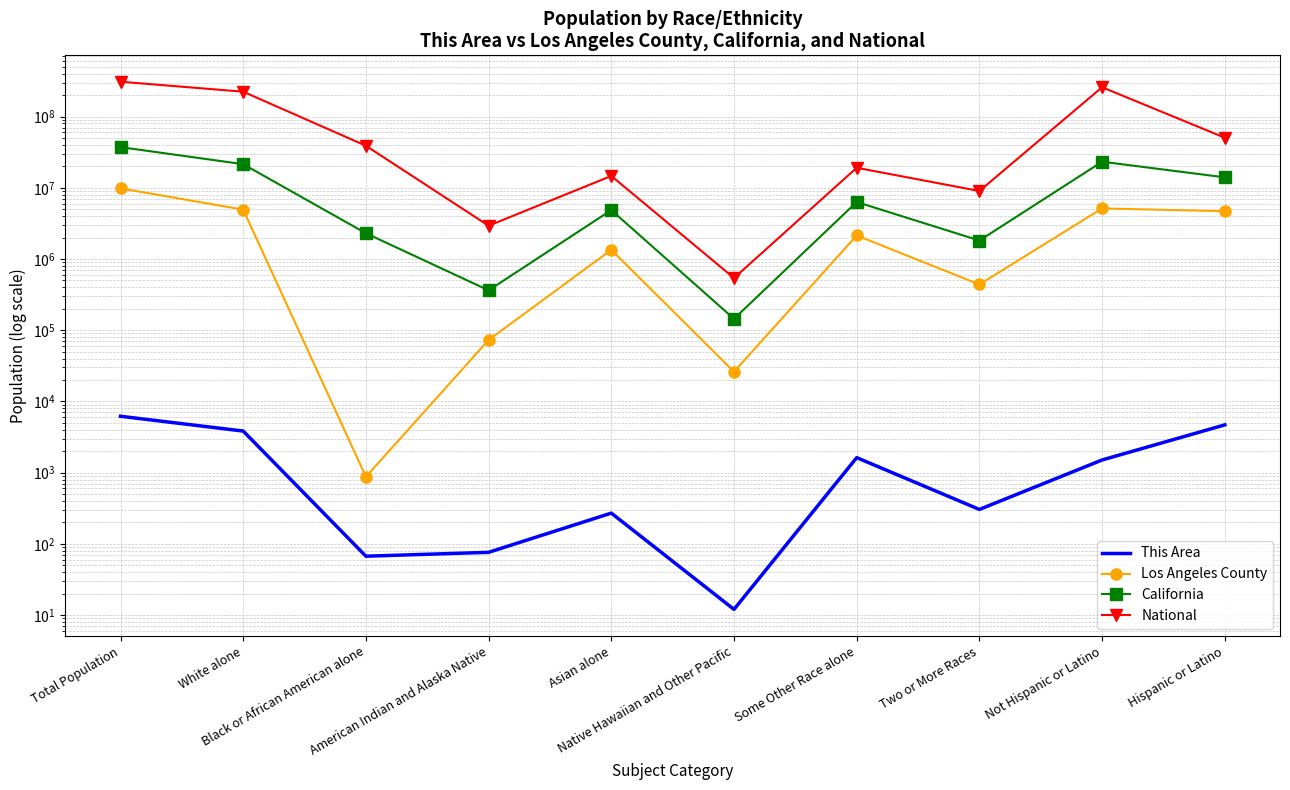

Which label corresponds to the largest value in the chart?

Total Population